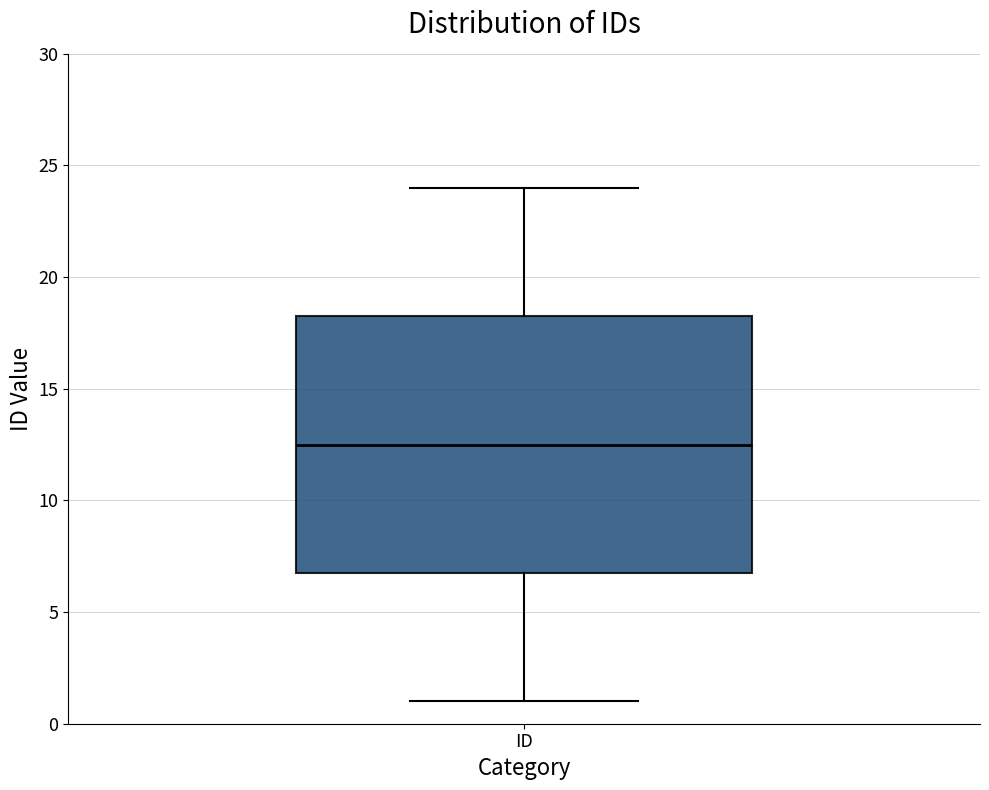

Read this box plot against the y-axis: the position of the median line, the range covered by the box, and the ends of both whiskers. The values are not printed on the chart, so give them approximately, as read against the axis.

median 12.5, box 7.0 to 18.5, whiskers 1.0 to 24.0